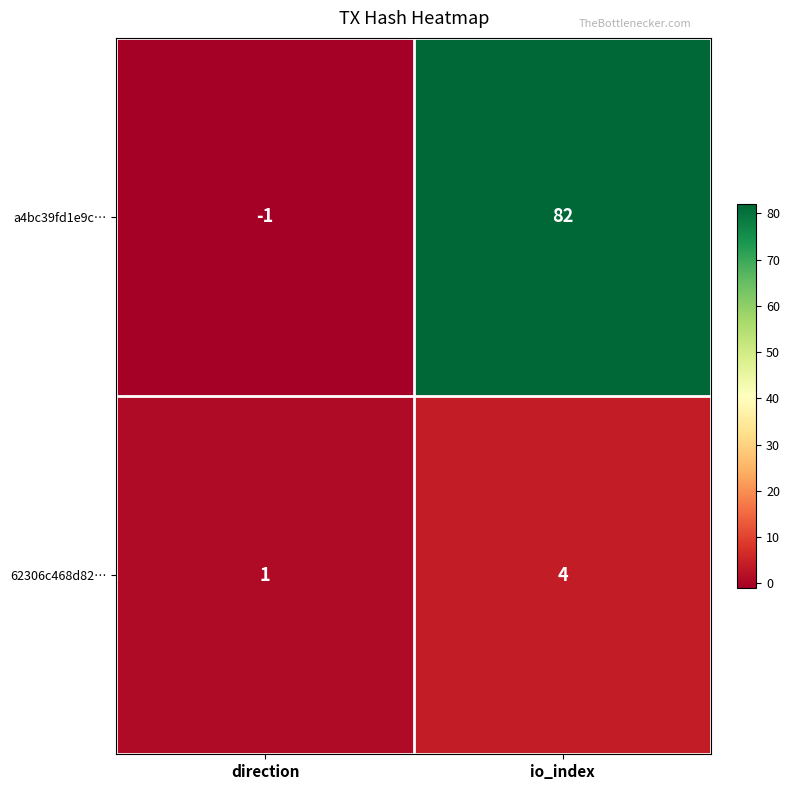

Between direction and io_index, which series saw the biggest shift?

a4bc39fd1e9c…